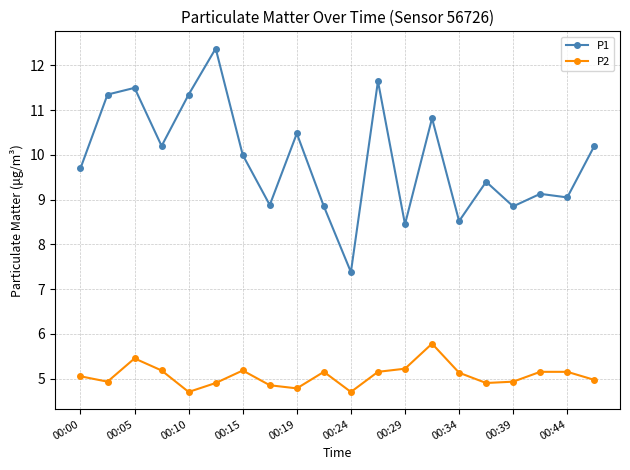

What is the value of the P1 point at the 8th from the left?

8.9